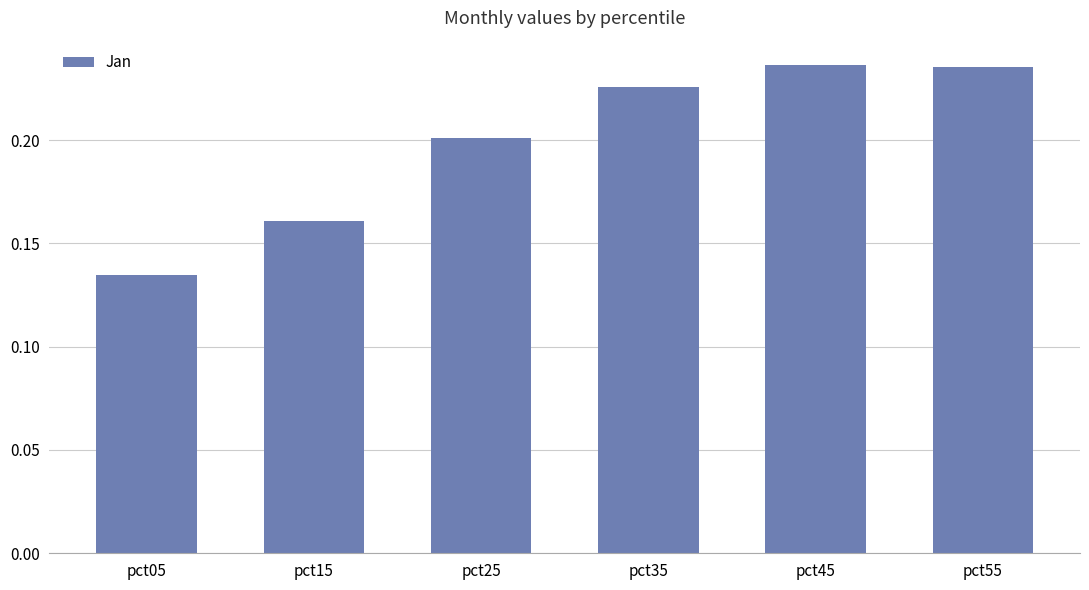

Where is the data nearest to the value 0?

pct05